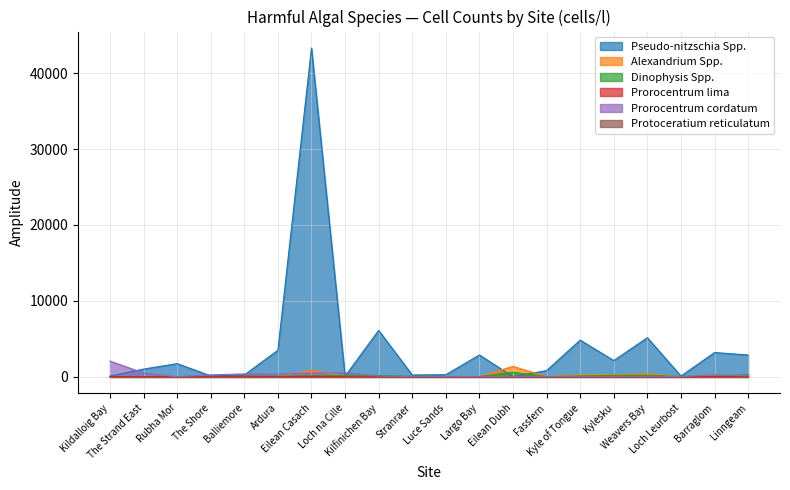

What is the average value of the Prorocentrum cordatum series?

249